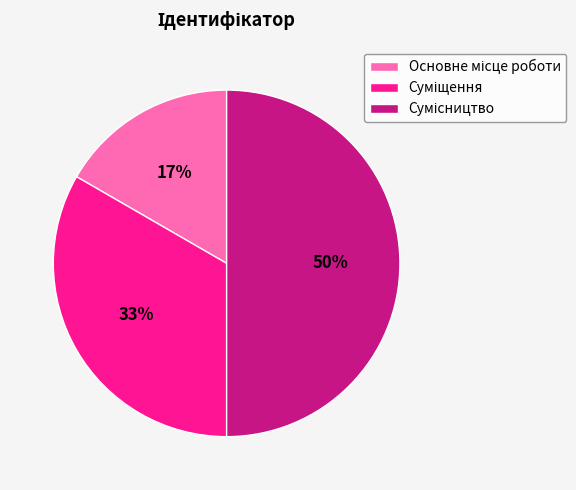

What percentage do Сумісництво and Основне місце роботи together represent?

66.7%